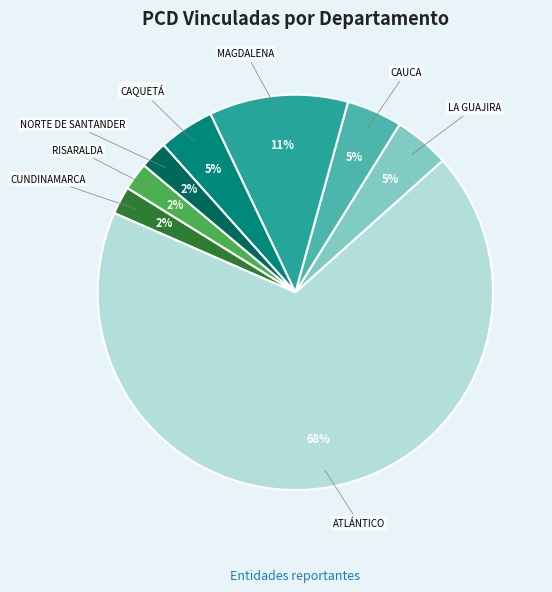

Is there a majority slice in this chart?

Yes